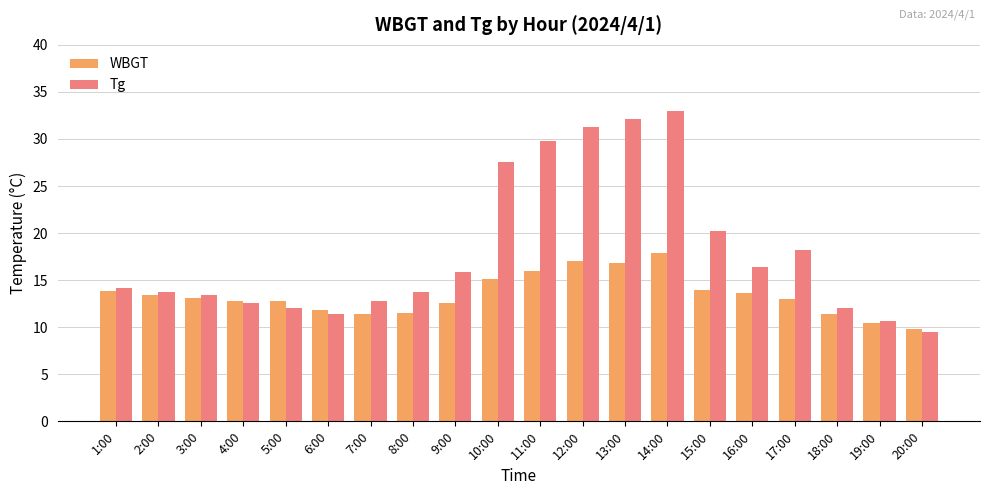

True or false: WBGT has a value of 9.8 at 20:00.

True